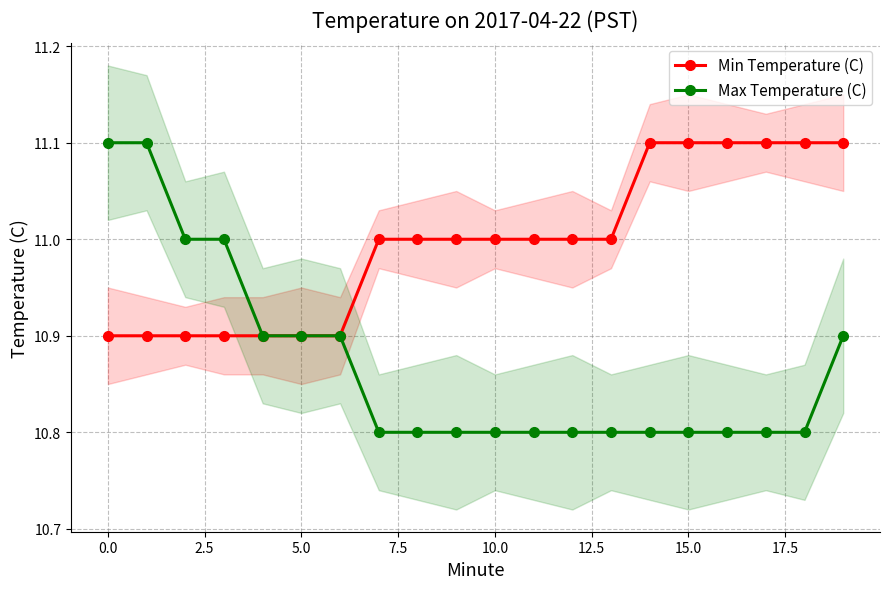

What is the lowest value of the Min Temperature (C) series?

10.9